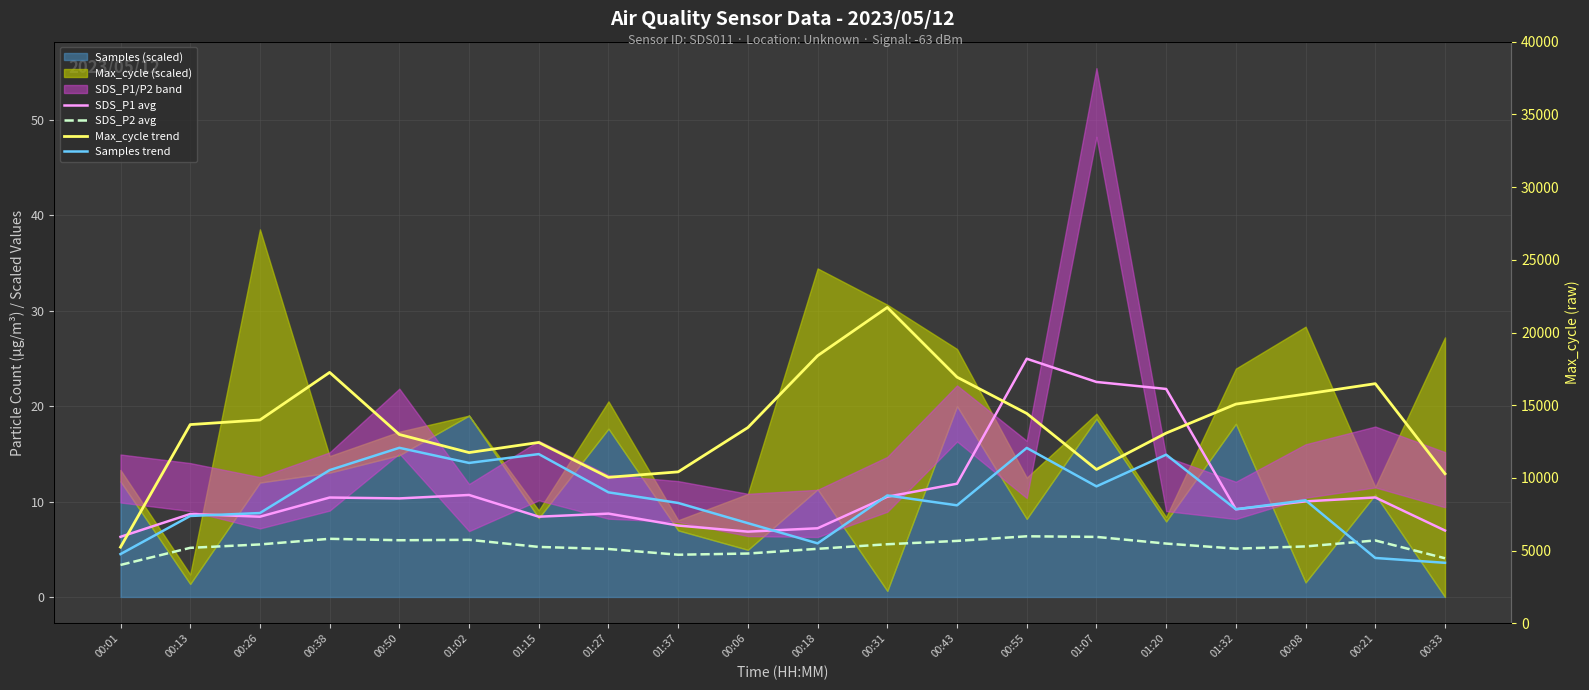

What is the label of the 19th point from the right?

00:13